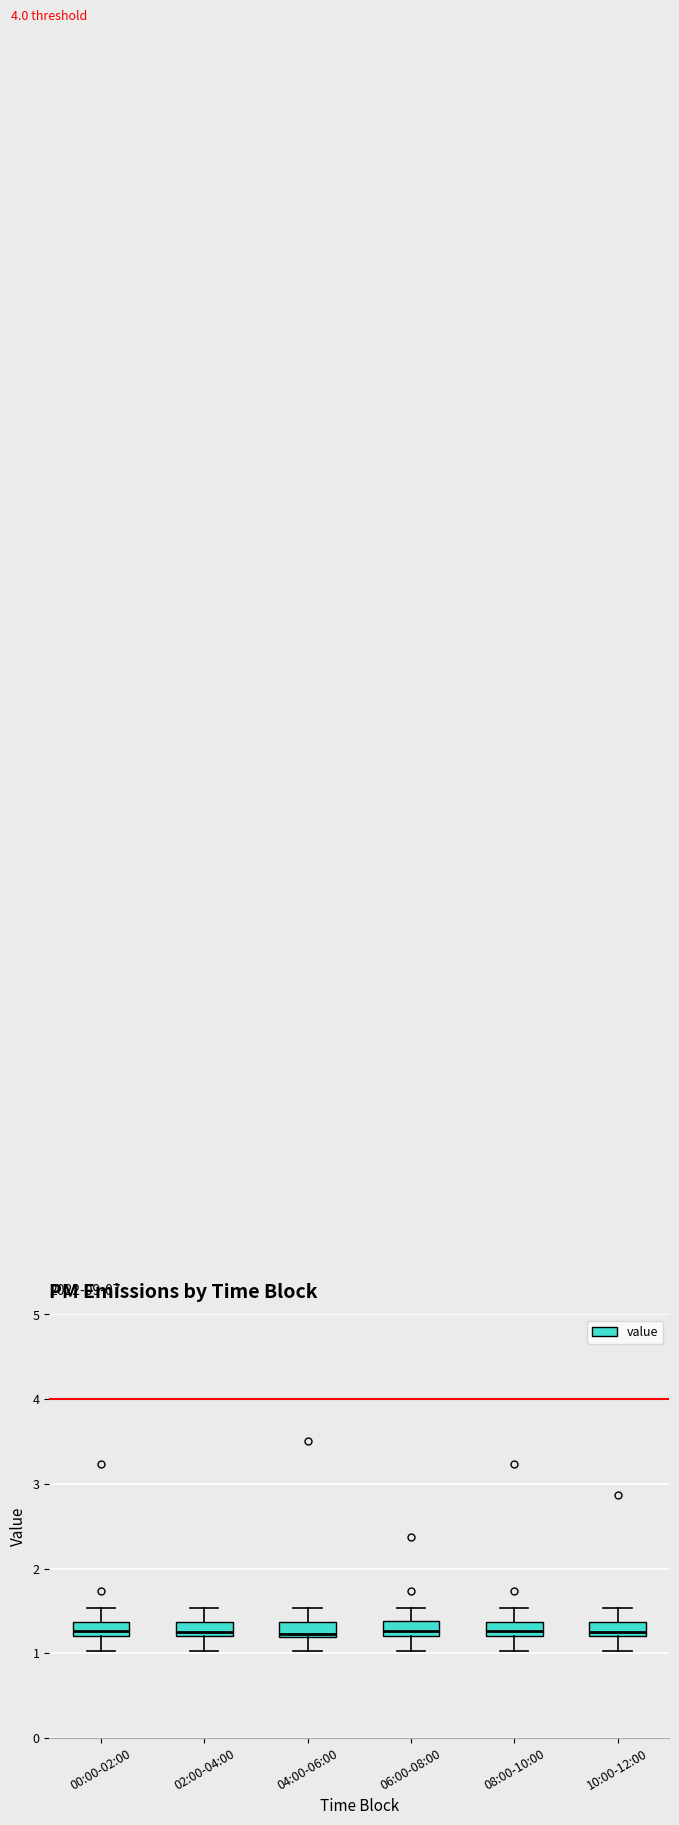

Reading left to right, read every box against the y-axis: the position of its median line, the range the box covers, and the ends of its whiskers. The values are not printed on the chart, so give them approximately, as read against the axis.

00:00-02:00: median 1.3, box 1.2 to 1.4, whiskers 1.0 to 1.5
02:00-04:00: median 1.3, box 1.2 to 1.4, whiskers 1.0 to 1.5
04:00-06:00: median 1.2 (just above the box's lower edge), box 1.2 to 1.4, whiskers 1.0 to 1.5
06:00-08:00: median 1.3, box 1.2 to 1.4, whiskers 1.0 to 1.5
08:00-10:00: median 1.3, box 1.2 to 1.4, whiskers 1.0 to 1.5
10:00-12:00: median 1.3, box 1.2 to 1.4, whiskers 1.0 to 1.5